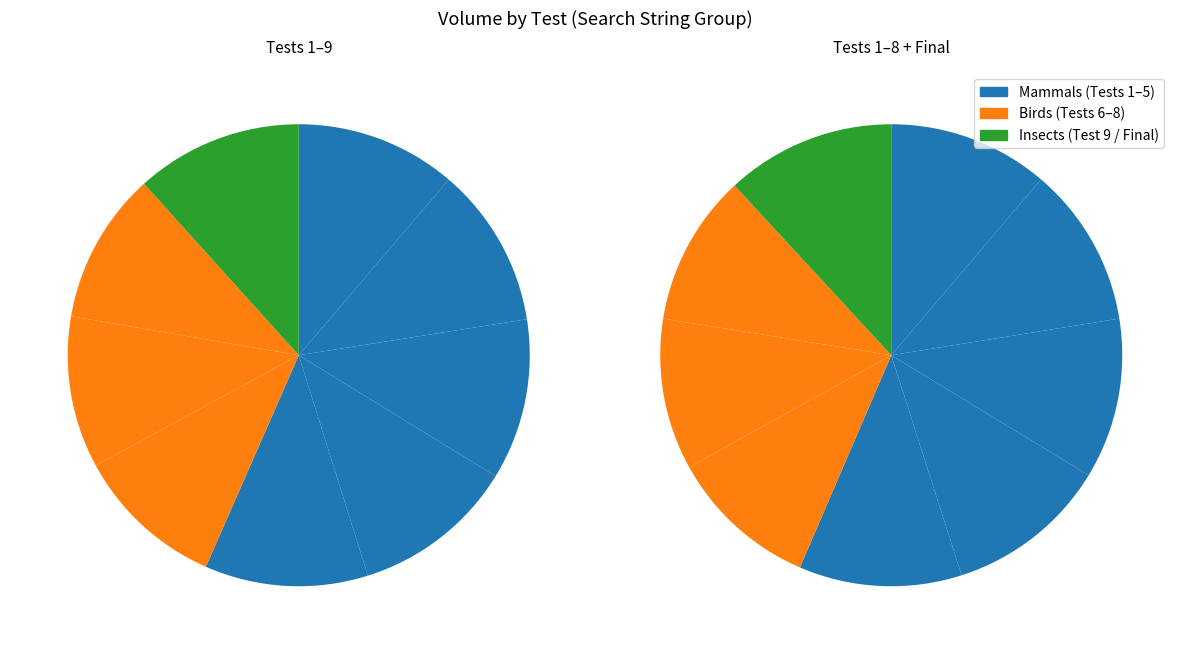

Is it true that Test 7 is 1% of the pie?

False